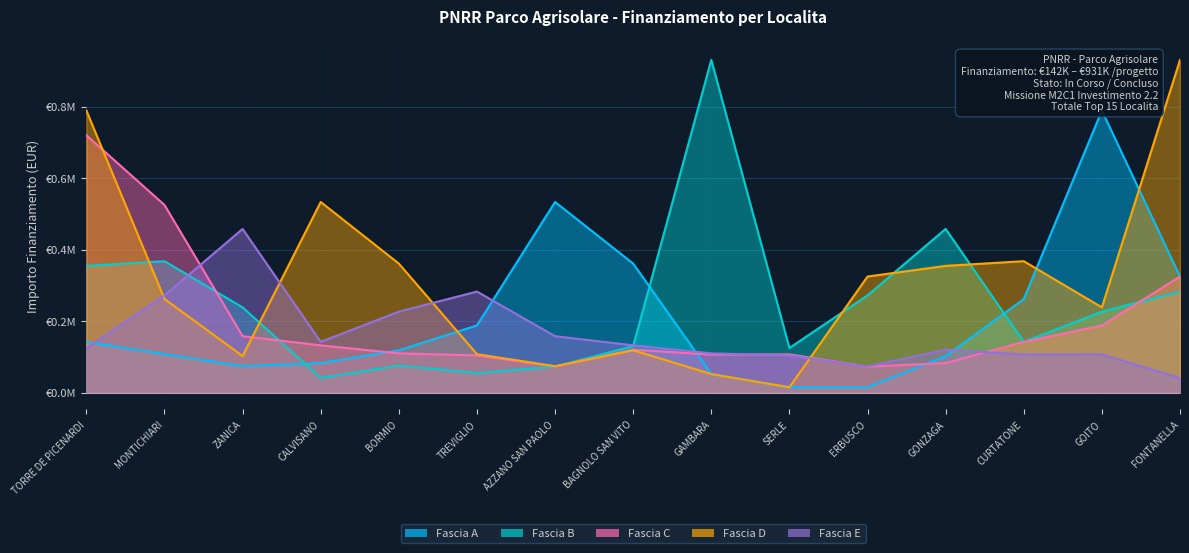

Reading right to left, list all the values displayed in this chart.

Fascia A: 0.3	0.8	0.3	0.1	0.0	0.0	0.1	0.4	0.5	0.2	0.1	0.1	0.1	0.1	0.1
Fascia B: 0.3	0.2	0.1	0.5	0.3	0.1	0.9	0.1	0.1	0.1	0.1	0.0	0.2	0.4	0.4
Fascia C: 0.3	0.2	0.1	0.1	0.1	0.1	0.1	0.1	0.1	0.1	0.1	0.1	0.2	0.5	0.7
Fascia D: 0.9	0.2	0.4	0.4	0.3	0.0	0.1	0.1	0.1	0.1	0.4	0.5	0.1	0.3	0.8
Fascia E: 0.0	0.1	0.1	0.1	0.1	0.1	0.1	0.1	0.2	0.3	0.2	0.1	0.5	0.3	0.1